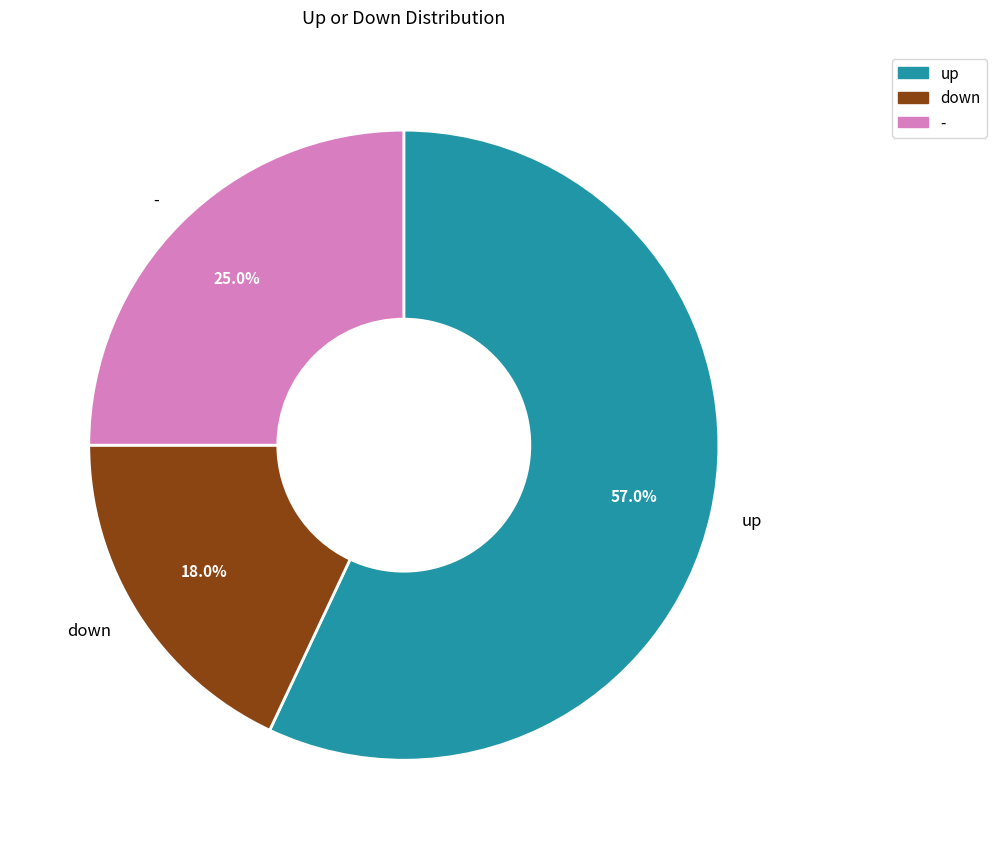

Which category has the smallest portion of the pie?

down